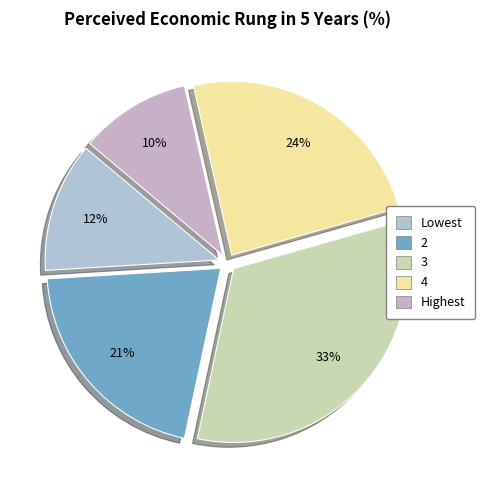

To the nearest percent, what is the average slice percentage?

20%